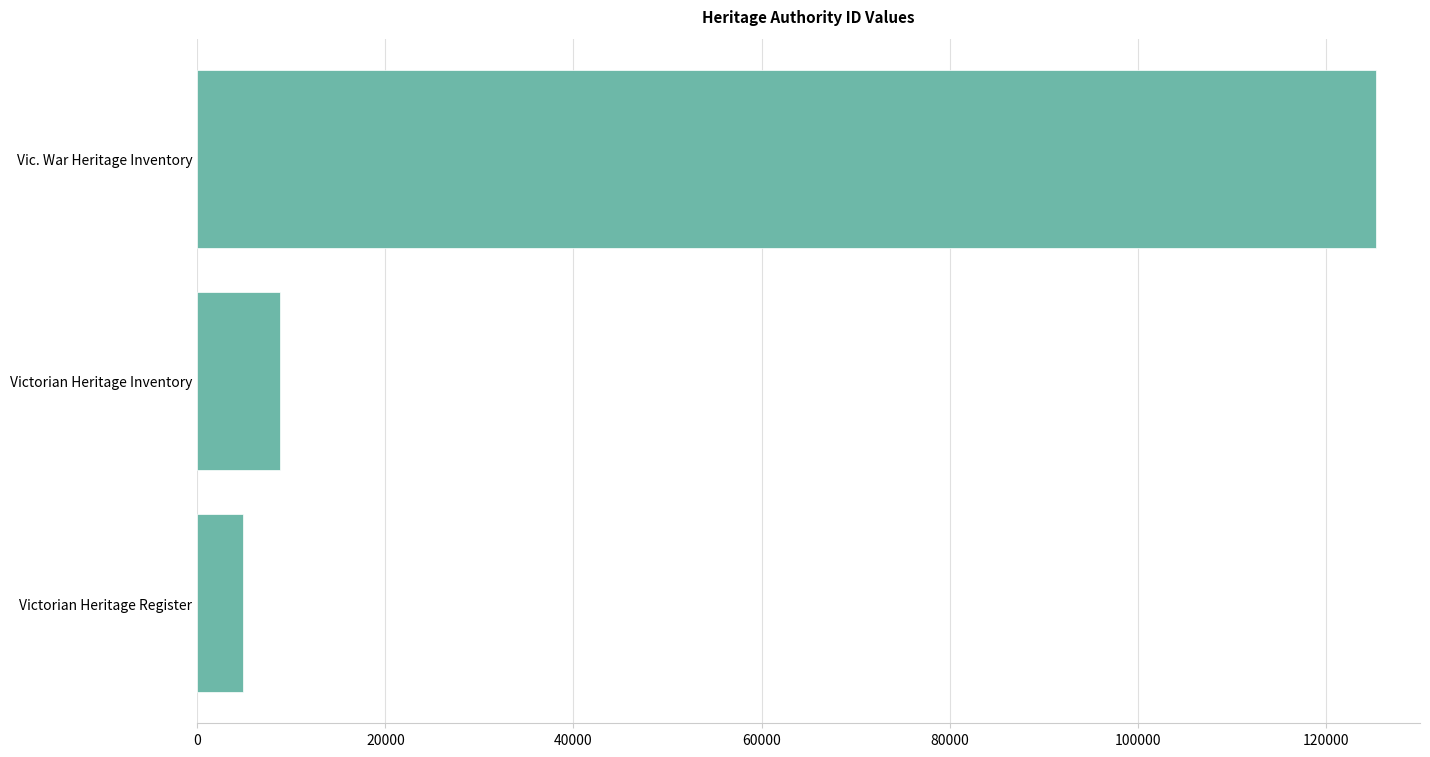

What is the change in value from Victorian Heritage Inventory to Vic. War Heritage Inventory?

+116464